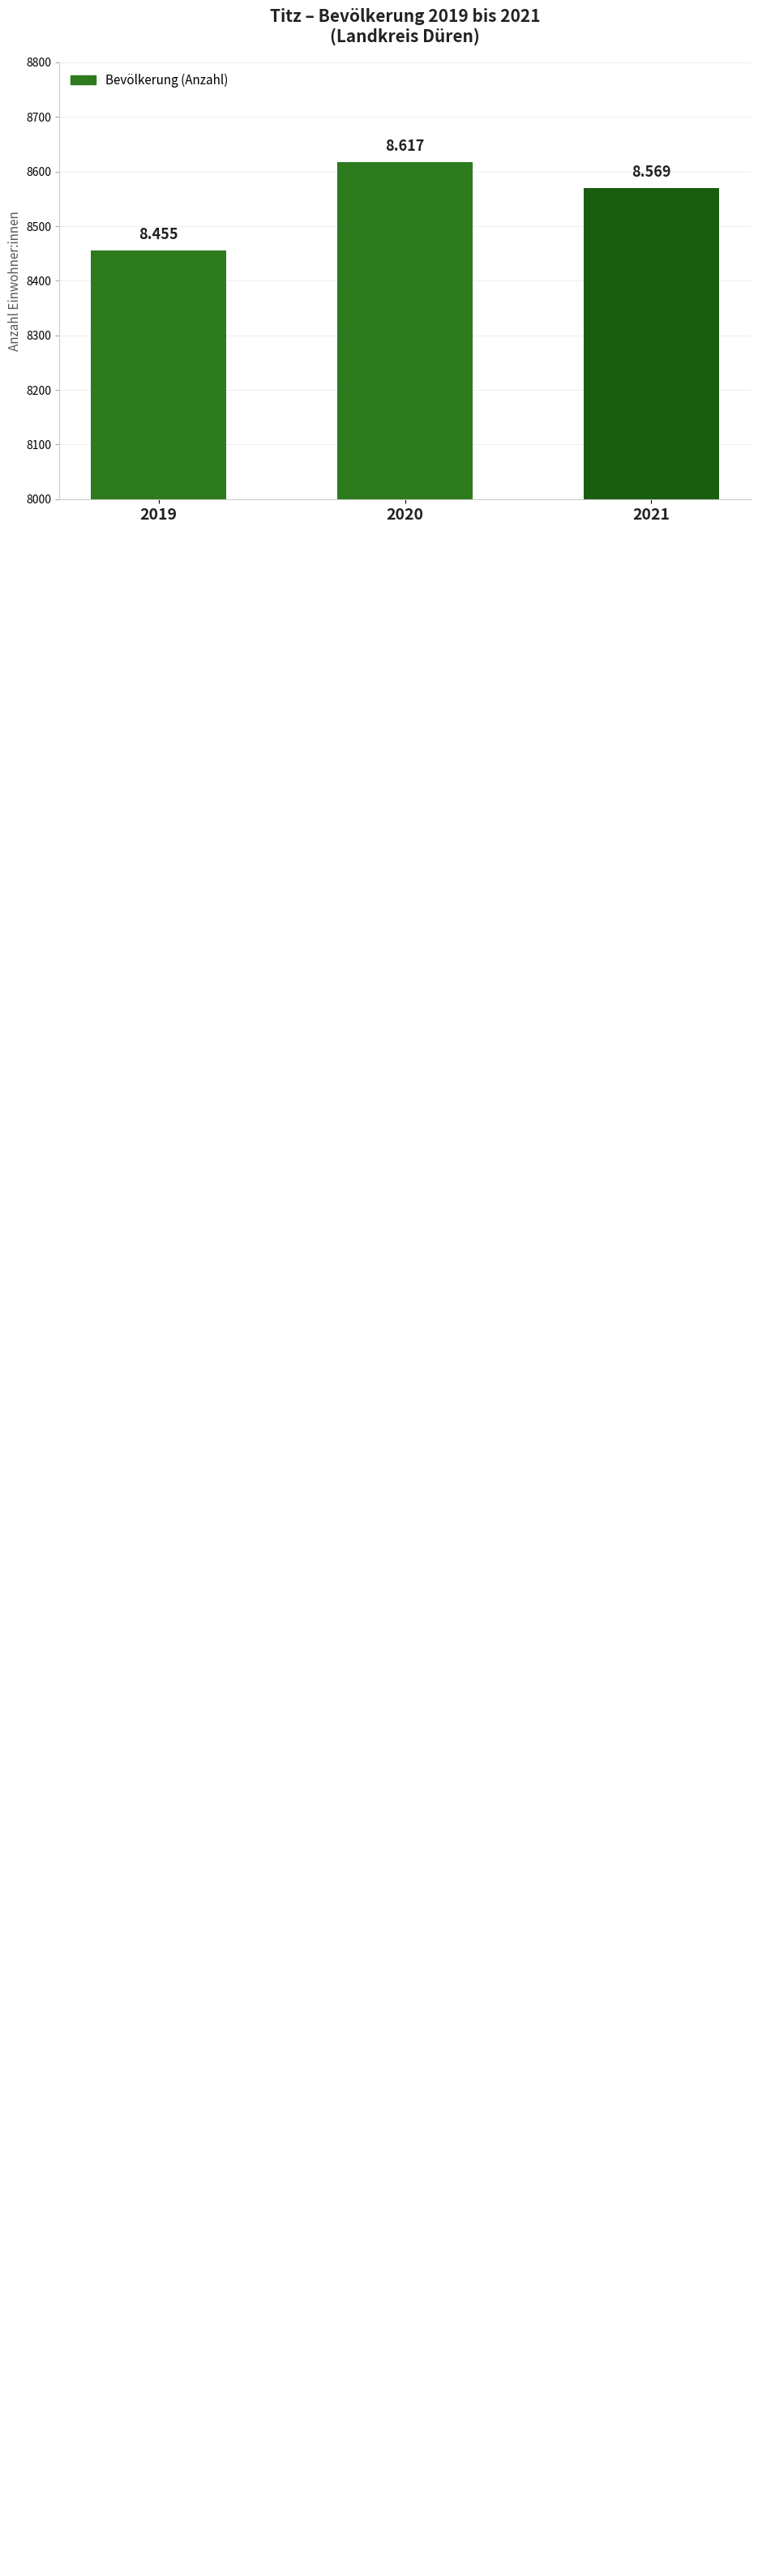

Which category has the highest value across all series?

2020